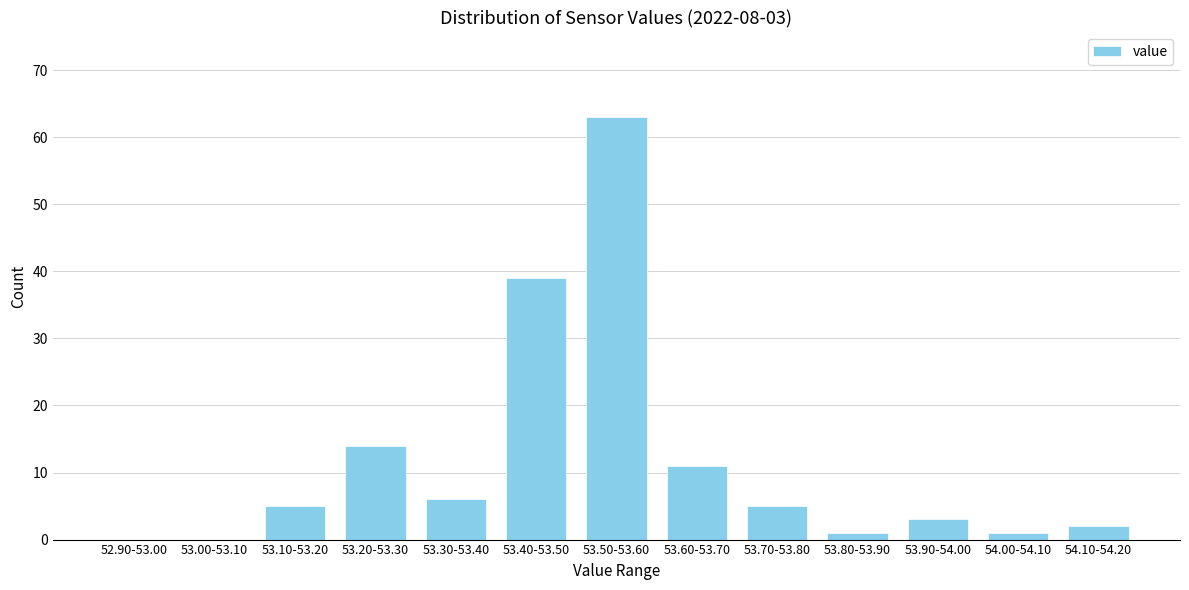

Reading left to right, extract all data points from this chart.

52.90-53.00=0	53.00-53.10=0	53.10-53.20=5	53.20-53.30=14	53.30-53.40=6	53.40-53.50=39	53.50-53.60=63	53.60-53.70=11	53.70-53.80=5	53.80-53.90=1	53.90-54.00=3	54.00-54.10=1	54.10-54.20=2